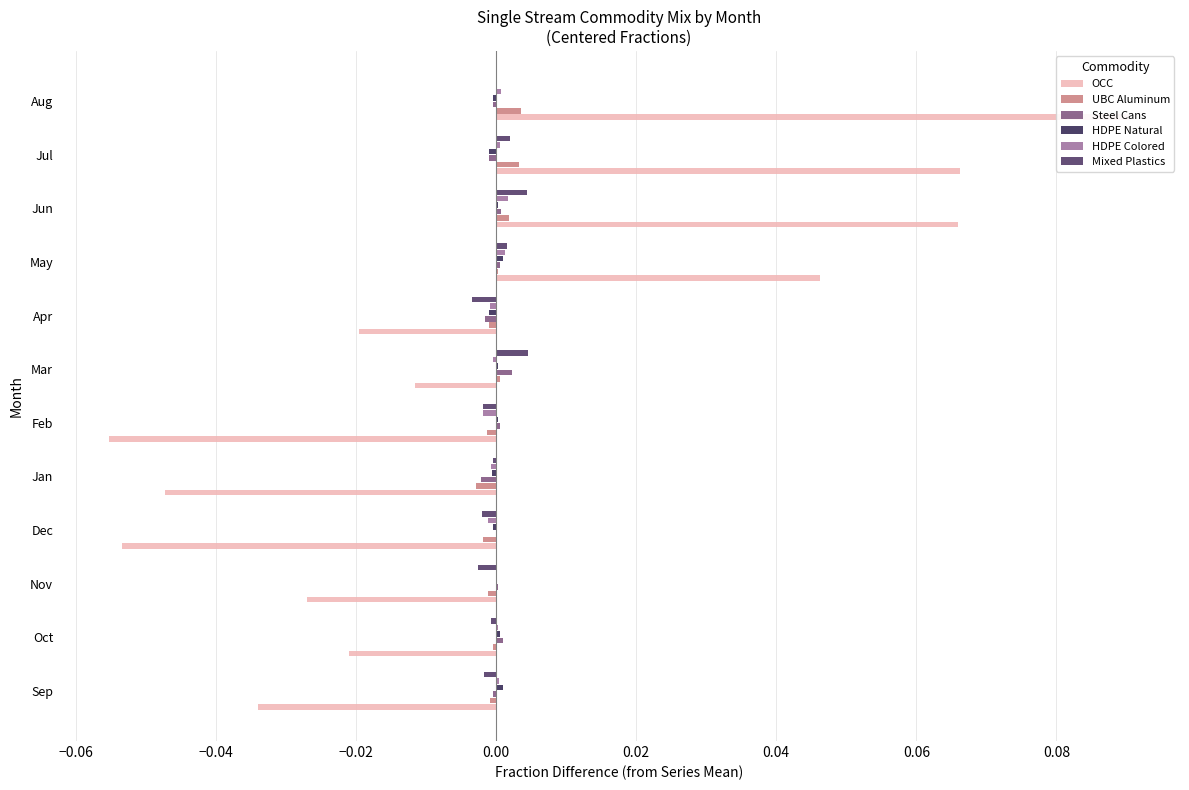

Is the value of HDPE Colored at Nov greater than the value of OCC at Dec?

Yes